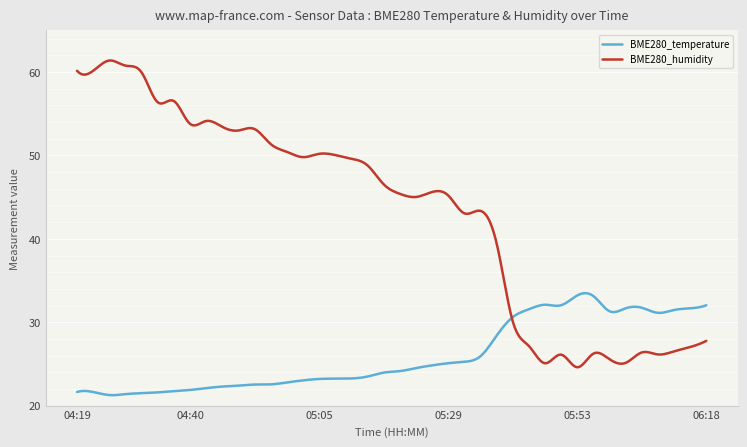

Which series has the widest spread of values?

BME280_humidity